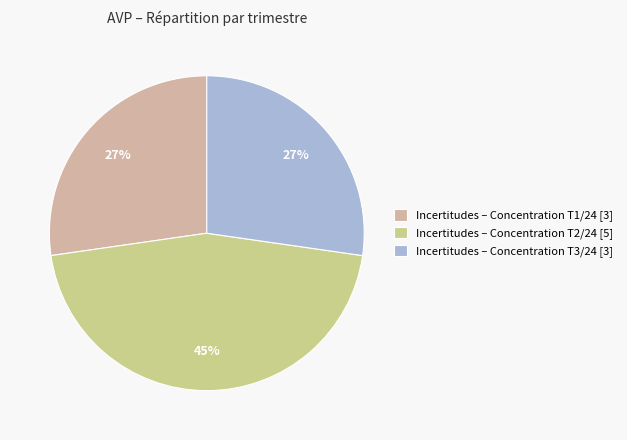

Does any single category account for the majority?

No